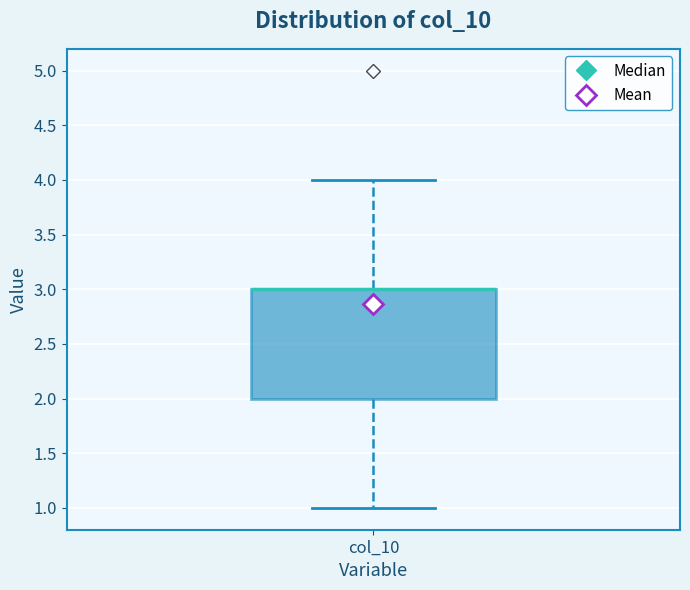

Where is the lower edge of the box for col_10 on the y-axis? The values are not printed on the chart, so give them approximately, as read against the axis.

2